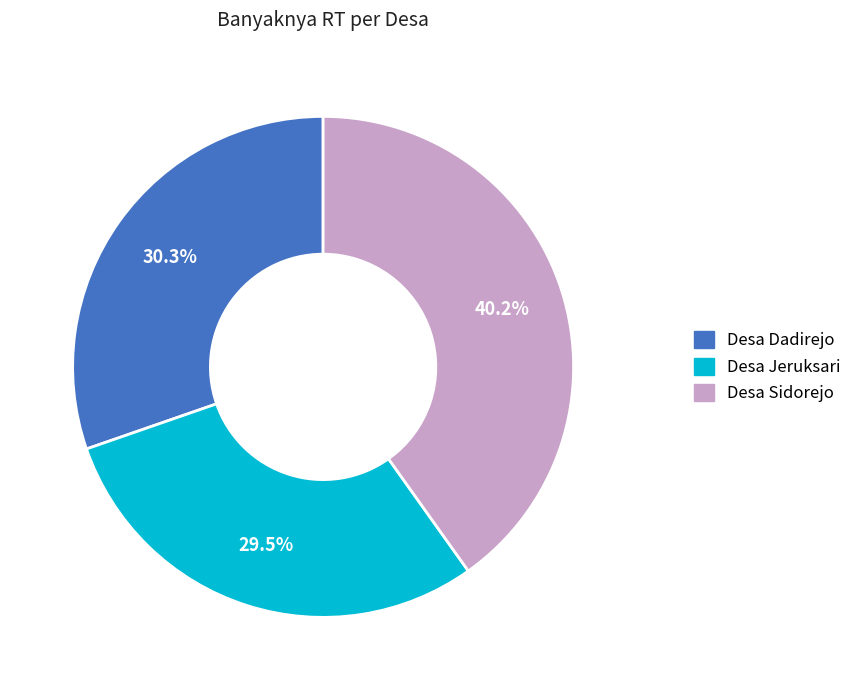

Is there any slice that represents more than half of the pie?

No